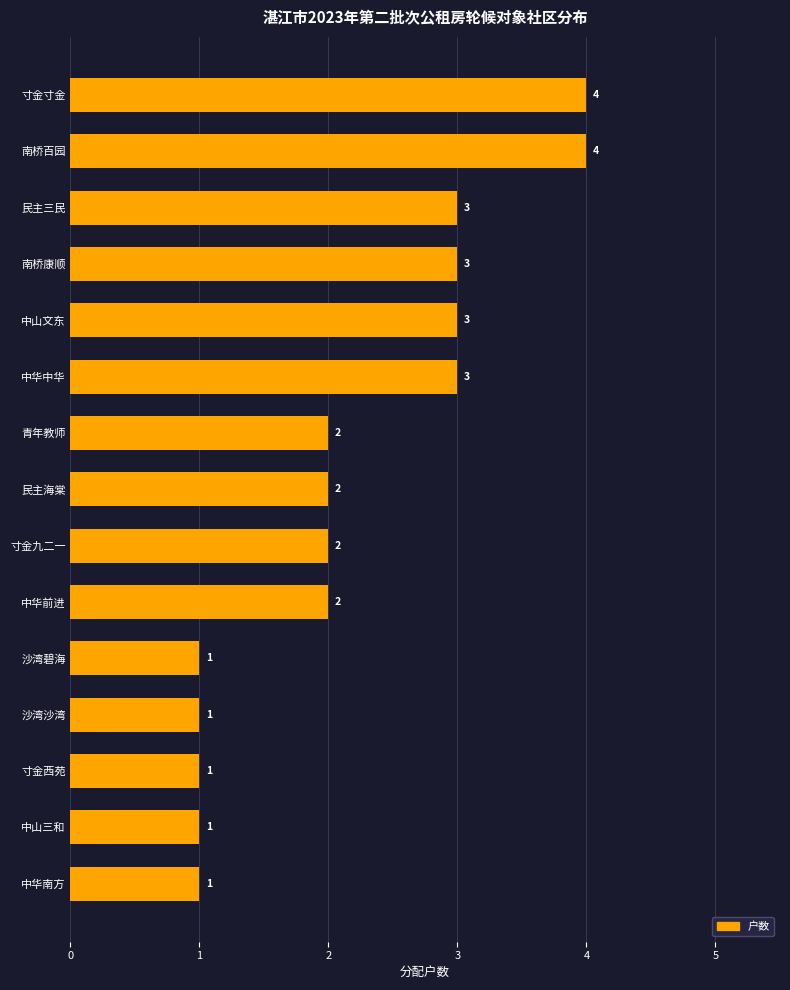

What is the difference between the maximum and minimum values?

3